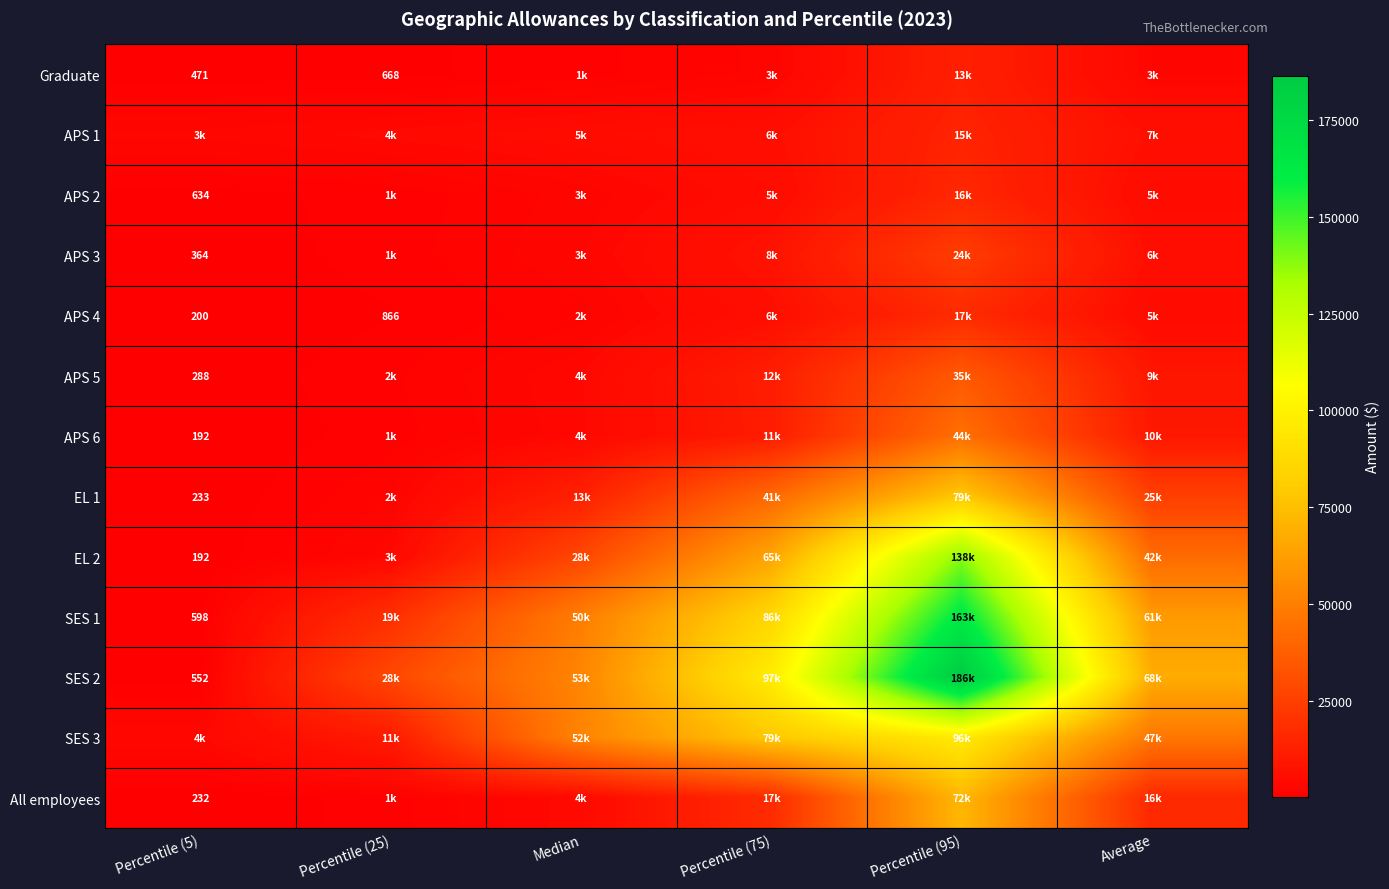

At which label does APS 2 first exceed 4940?

Percentile (75)